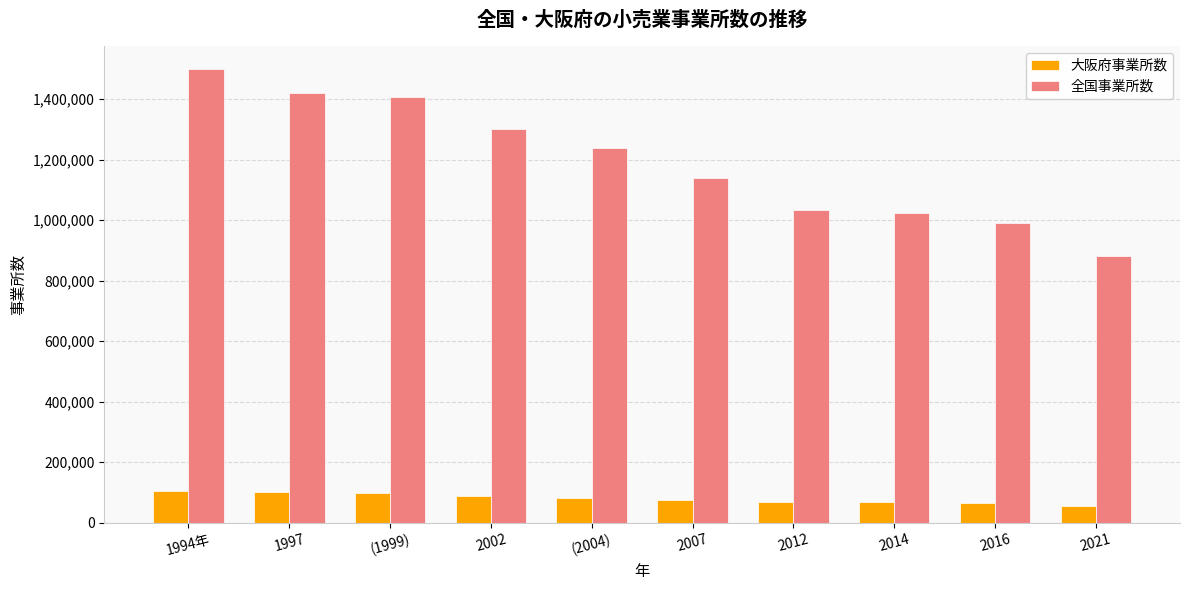

Which series has the largest total across all categories?

全国事業所数